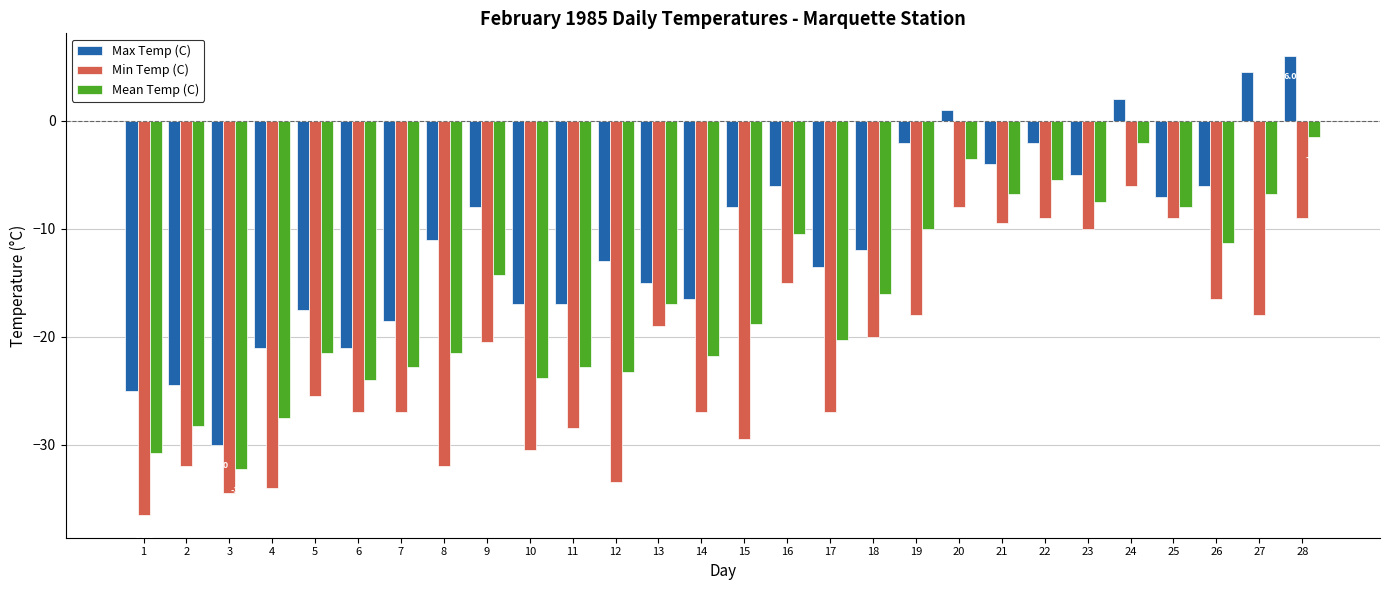

Reading left to right, list all the values displayed in this chart.

Max Temp (C): -25.0	-24.5	-30.0	-21.0	-17.5	-21.0	-18.5	-11.0	-8.0	-17.0	-17.0	-13.0	-15.0	-16.5	-8.0	-6.0	-13.5	-12.0	-2.0	1.0	-4.0	-2.0	-5.0	2.0	-7.0	-6.0	4.5	6.0
Min Temp (C): -36.5	-32.0	-34.5	-34.0	-25.5	-27.0	-27.0	-32.0	-20.5	-30.5	-28.5	-33.5	-19.0	-27.0	-29.5	-15.0	-27.0	-20.0	-18.0	-8.0	-9.5	-9.0	-10.0	-6.0	-9.0	-16.5	-18.0	-9.0
Mean Temp (C): -30.8	-28.3	-32.3	-27.5	-21.5	-24.0	-22.8	-21.5	-14.3	-23.8	-22.8	-23.3	-17.0	-21.8	-18.8	-10.5	-20.3	-16.0	-10.0	-3.5	-6.8	-5.5	-7.5	-2.0	-8.0	-11.3	-6.8	-1.5